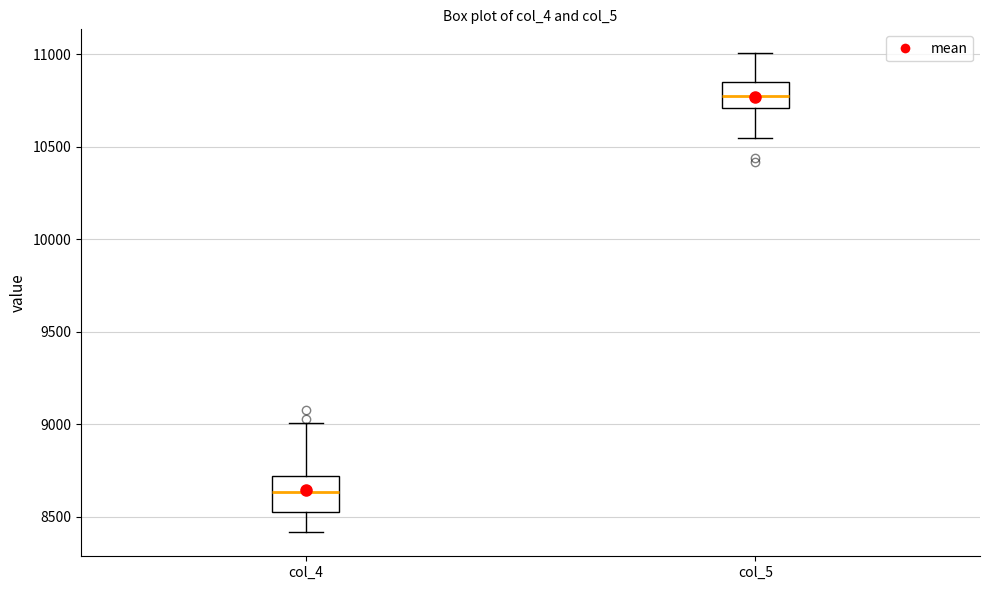

Reading left to right, transcribe this box plot: for each box, give where its median line is, the range the box spans, and where its two whiskers end, as read against the y-axis. The values are not printed on the chart, so give them approximately, as read against the axis.

col_4: median 8650, box 8550 to 8700, whiskers 8400 to 9000
col_5: median 10750, box 10700 to 10850, whiskers 10550 to 11000